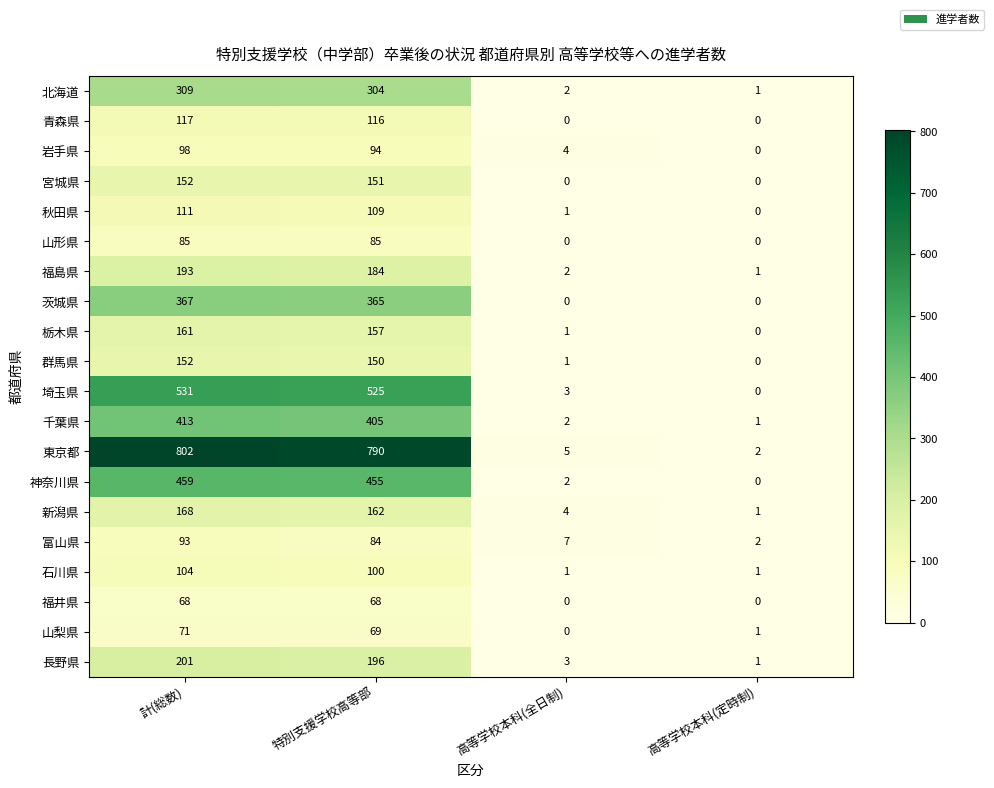

At which label is 石川県 closest to 52?

特別支援学校高等部